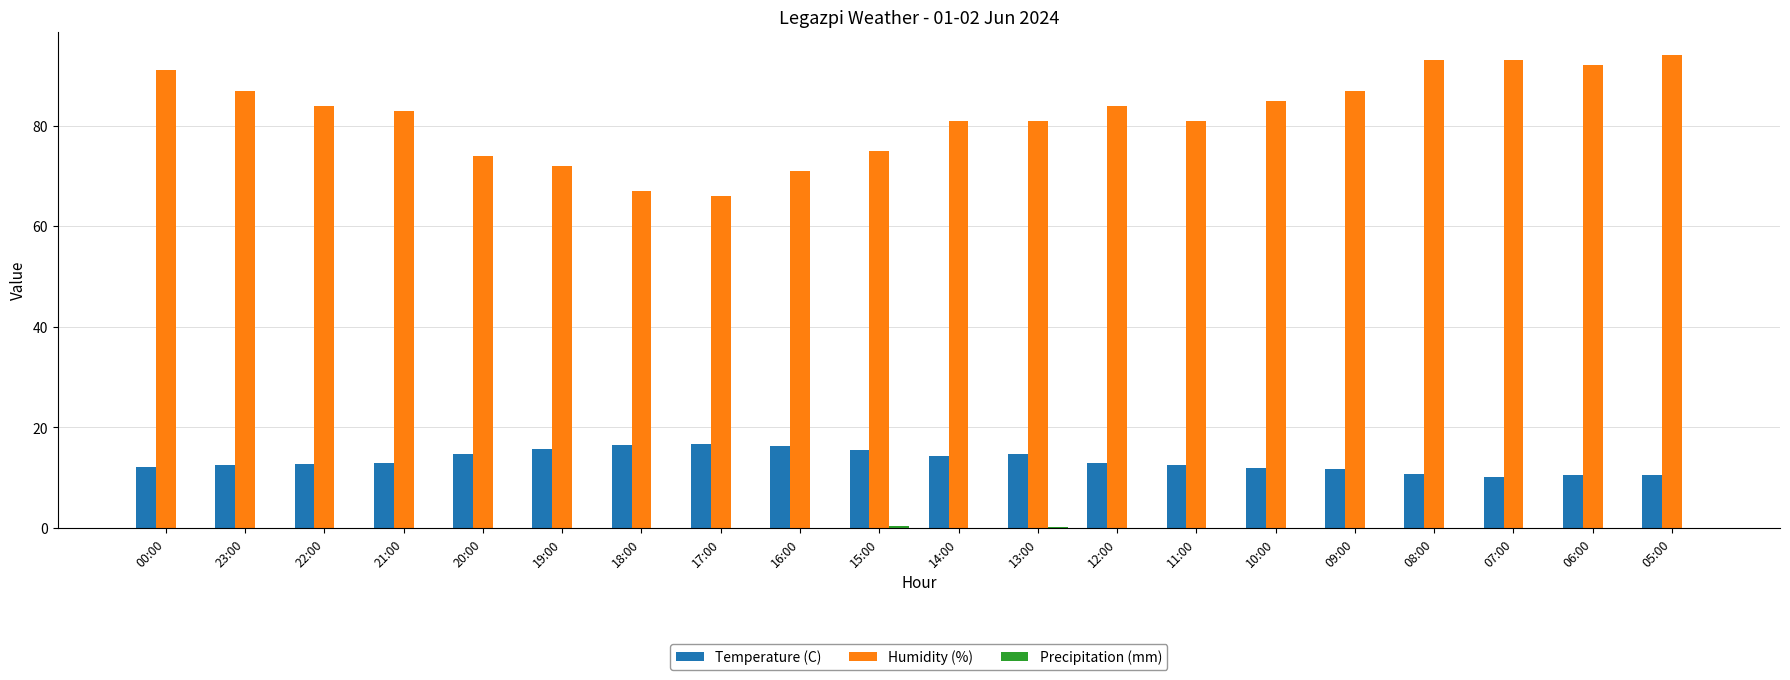

How many groups of bars are there?

20